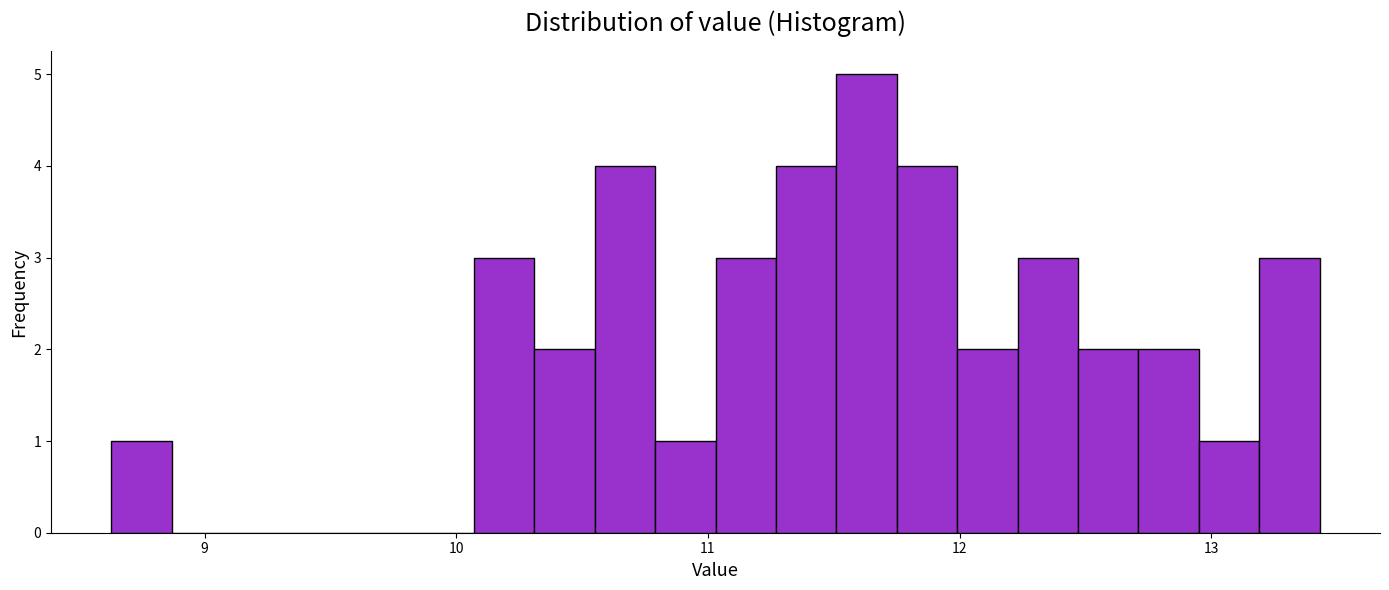

Around what value on the x-axis is the tallest bar? Give the approximate position of its centre, as read against the axis.

11.6